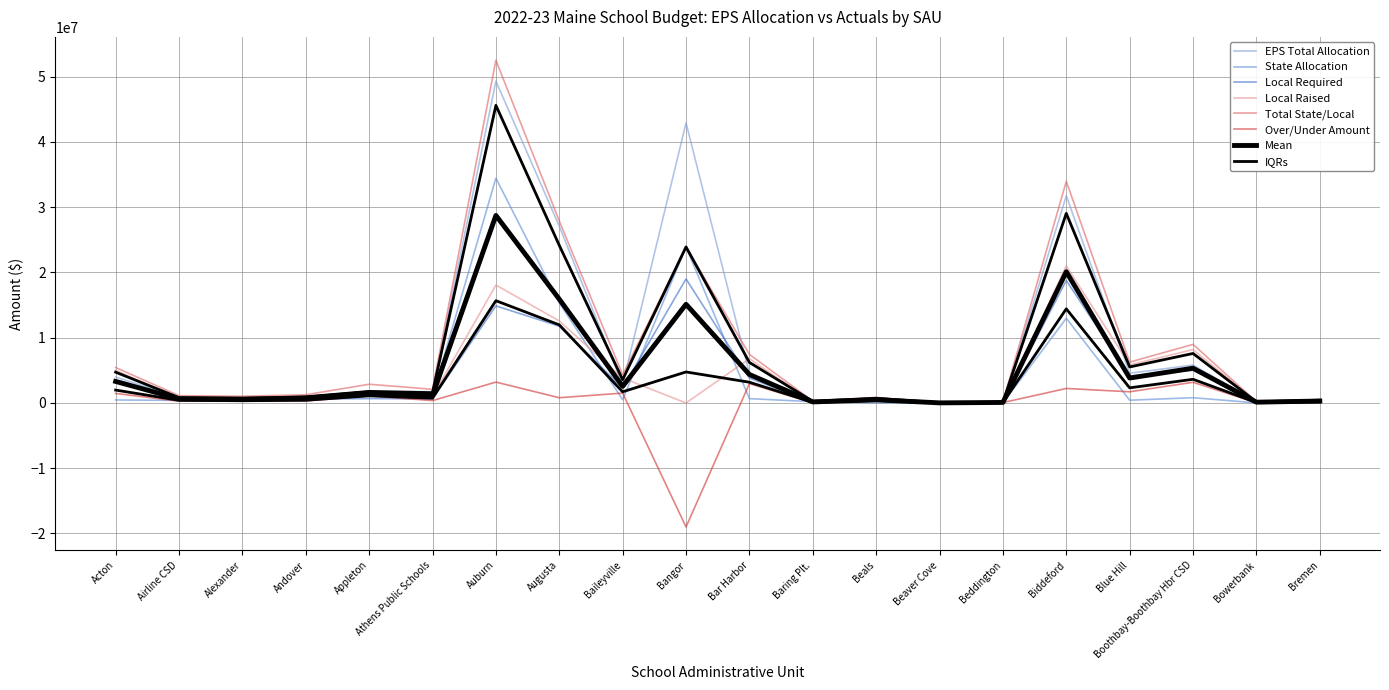

How many values in the Local Required series exceed 667879?

10